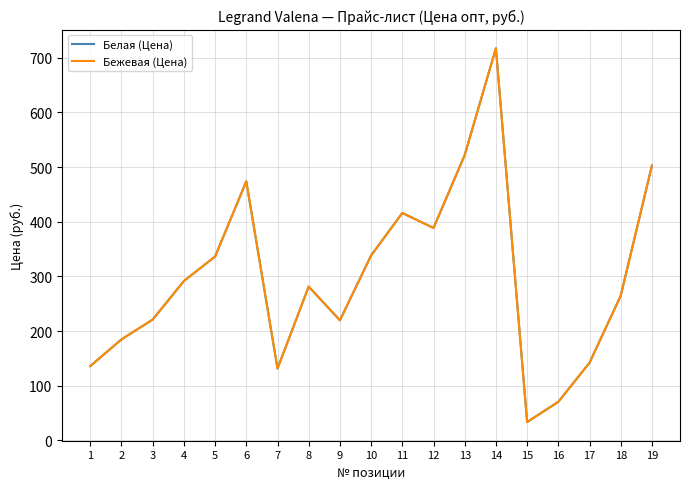

What is the sum of the Бежевая (Цена) values at 19 and 10?

841.3